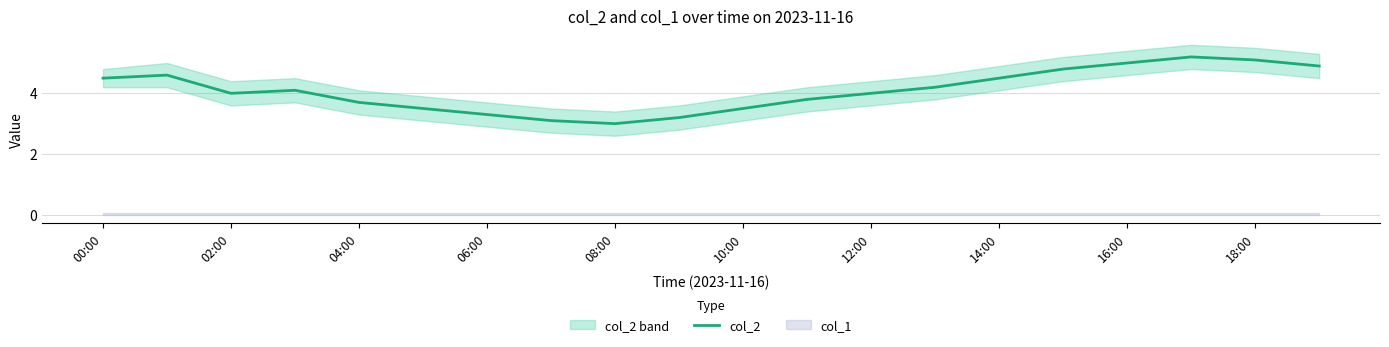

What is the maximum value for col_2?

5.2